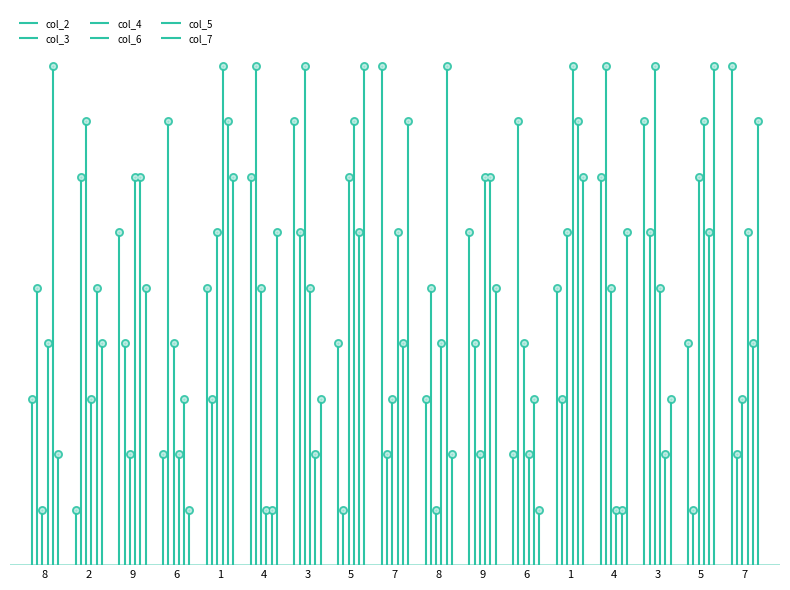

At how many categories does at least one series exceed 6?

17